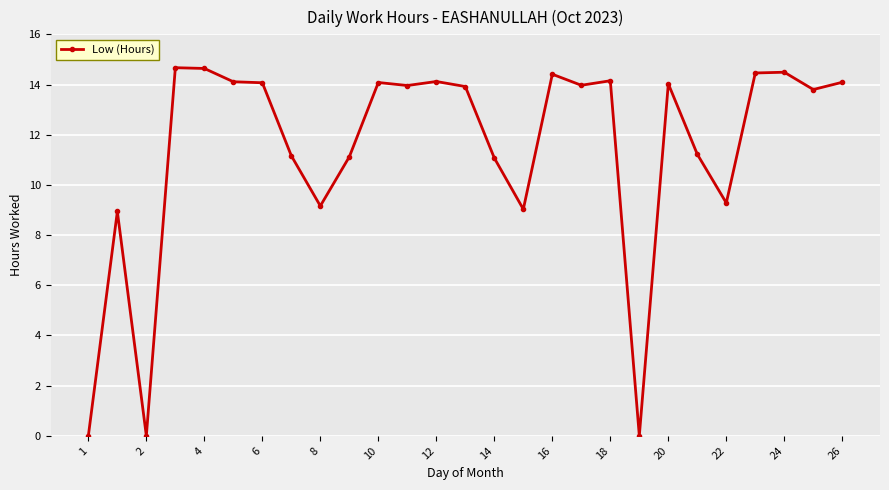

What is the maximum value shown in the chart?

14.7